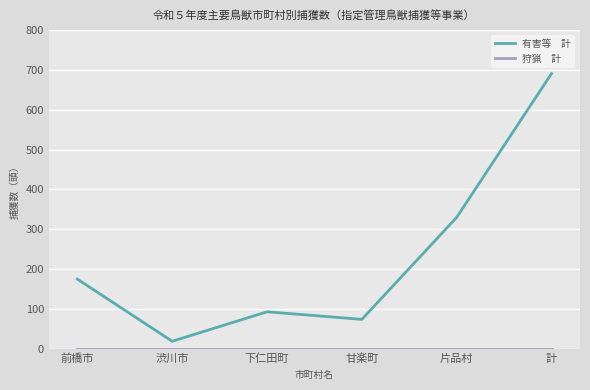

At which category does the chart reach its peak across all series?

計